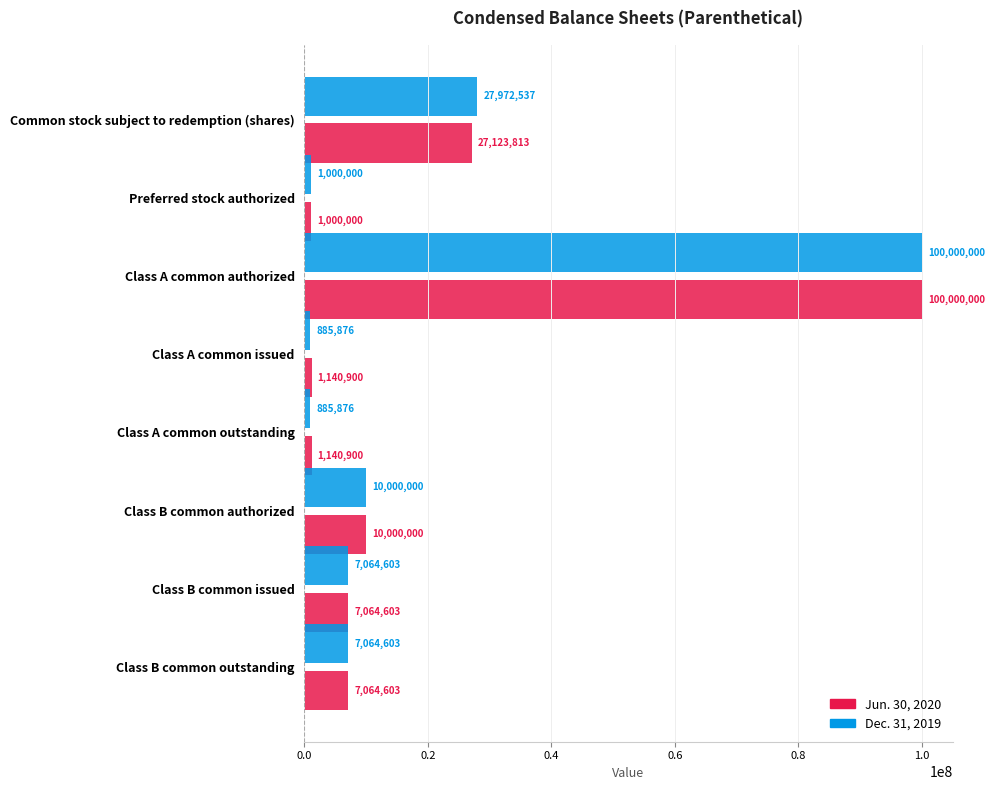

Which series has the largest total across all categories?

Dec. 31, 2019